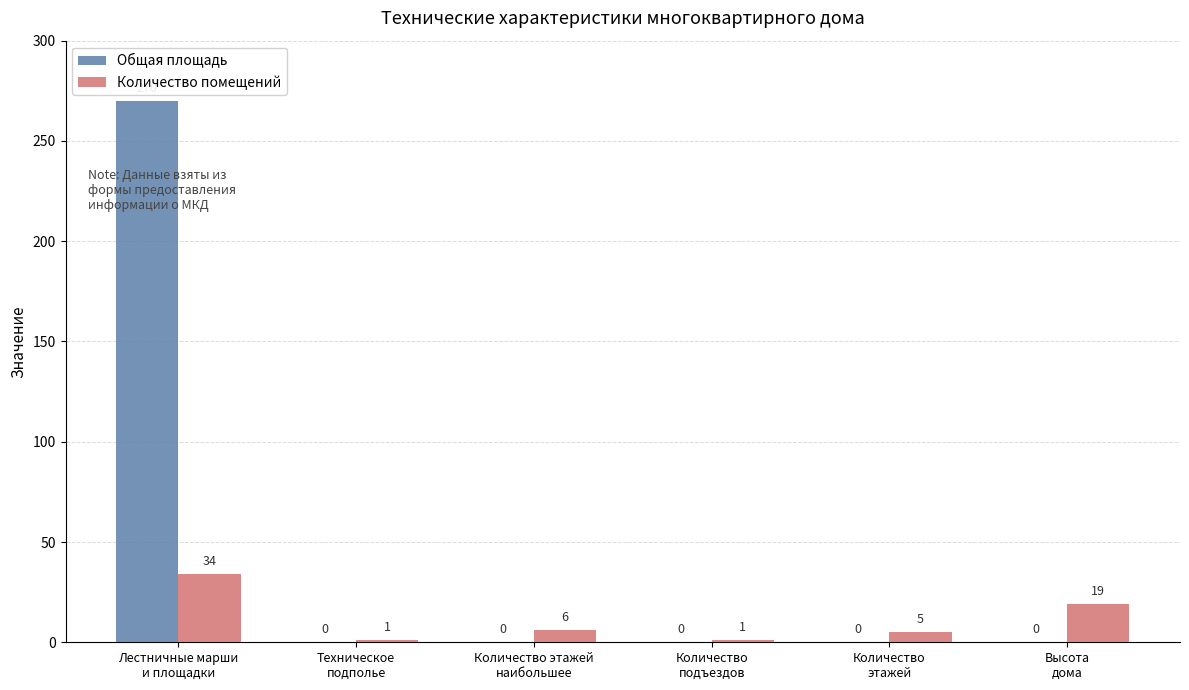

Which series changed the most between Техническое
подполье and Высота
дома?

Количество помещений